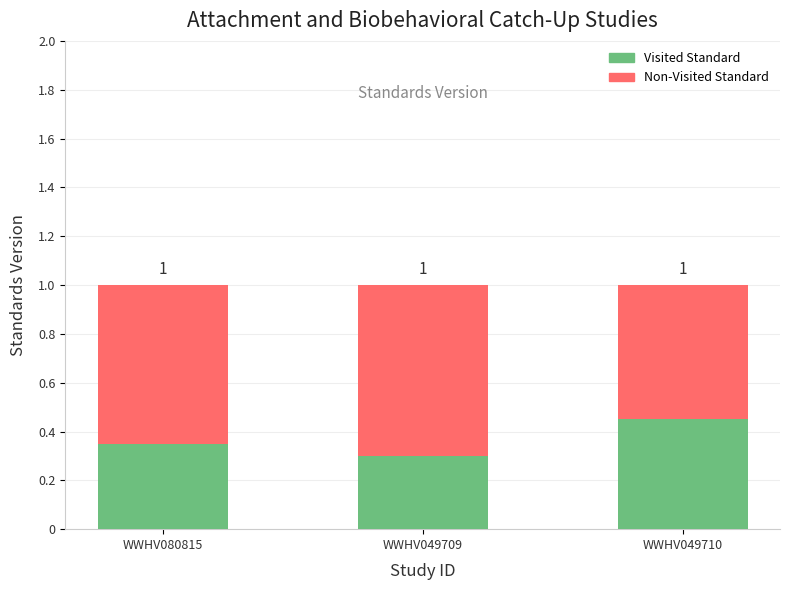

Does the chart contain any negative values?

No